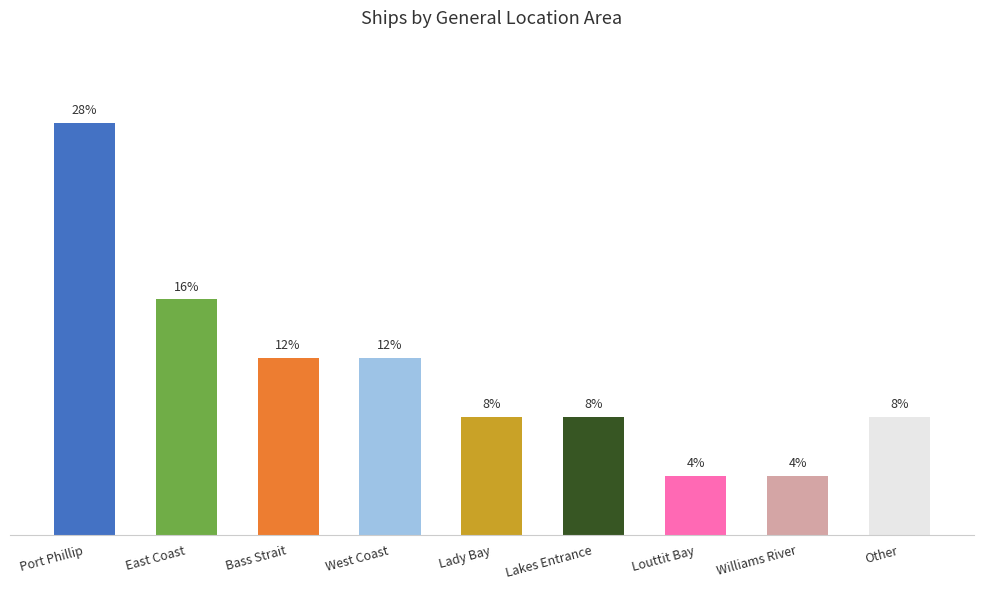

What is the difference between the values at Lady Bay and Louttit Bay?

1